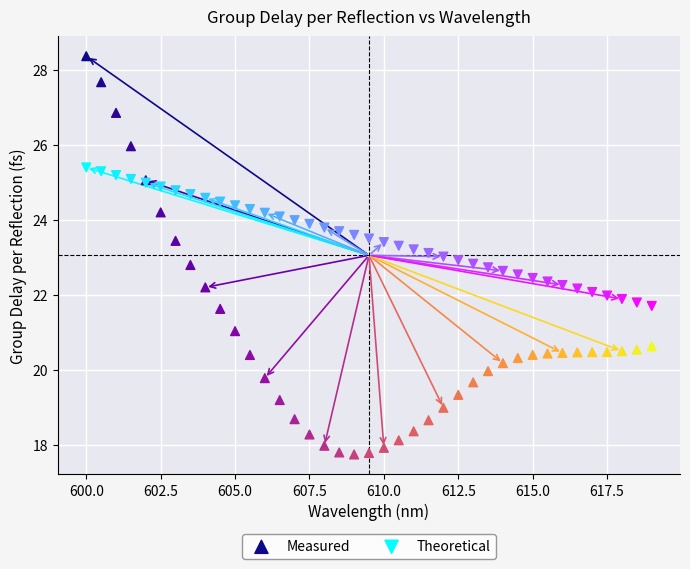

Which series reaches the minimum Y coordinate?

Measured